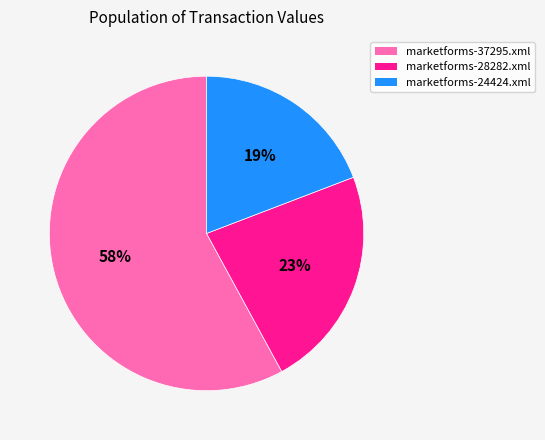

What is the largest slice in the pie chart?

marketforms-37295.xml